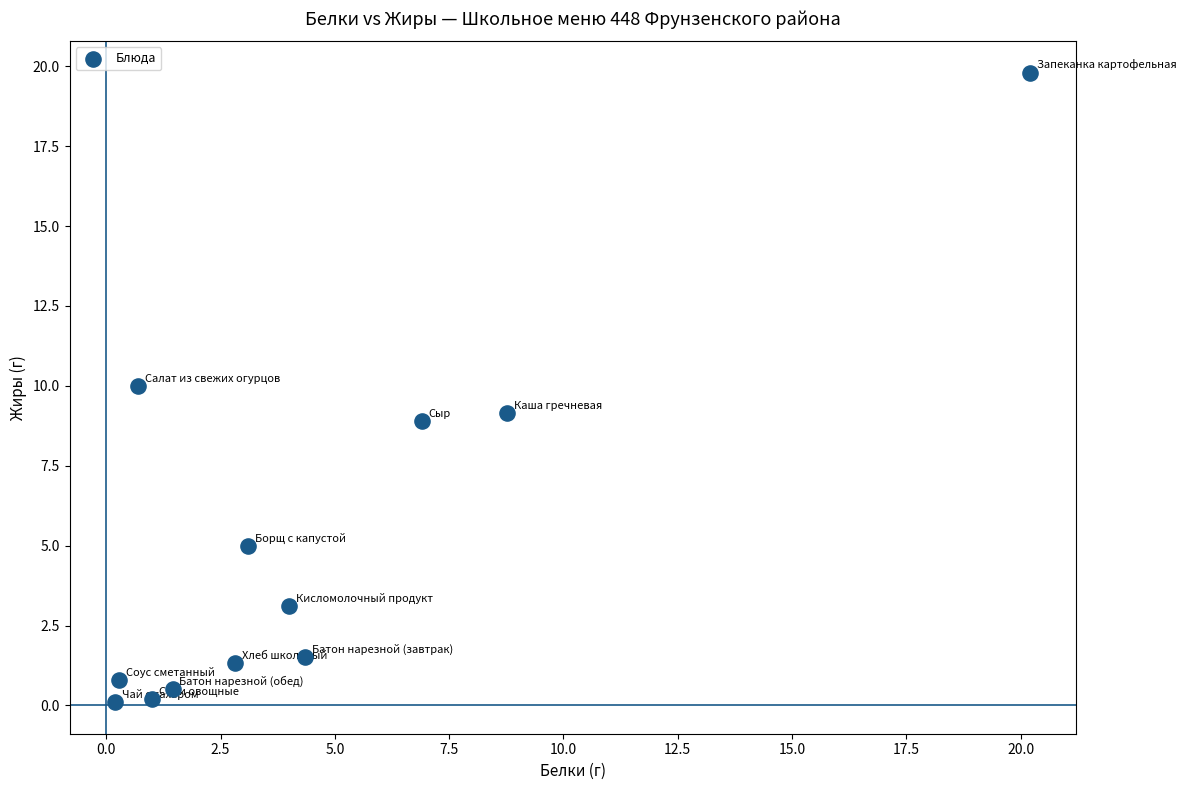

What is the average X value?

4.5